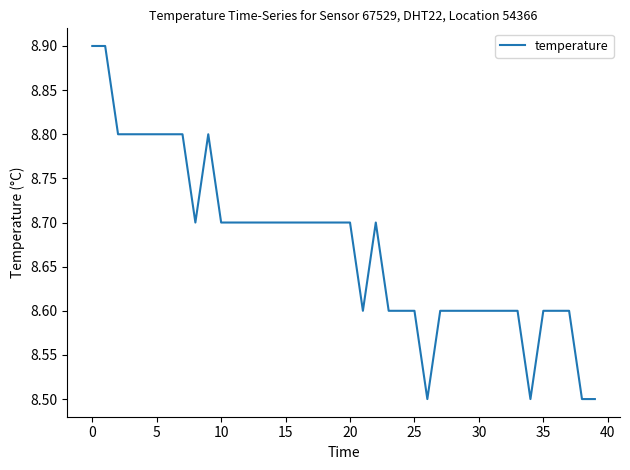

What is the difference between the maximum and minimum values?

0.4